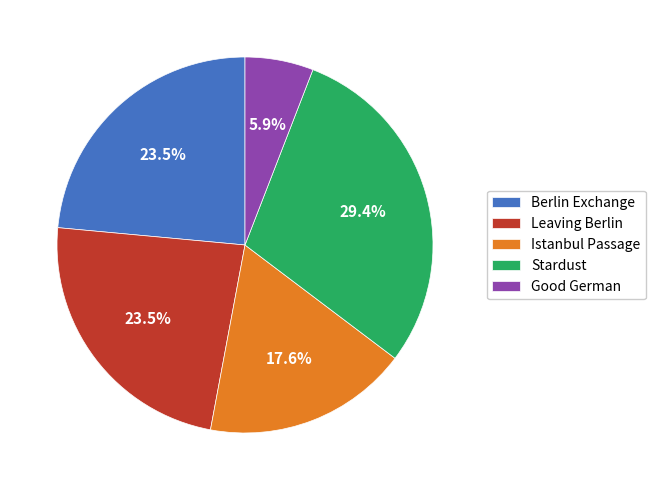

What percentage is the Good German slice, to the nearest percent?

6%